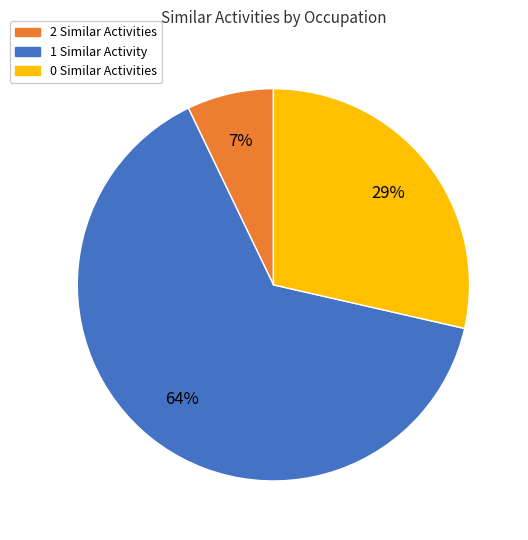

The 1 Similar Activity slice represents 64% of the pie. True or false?

True